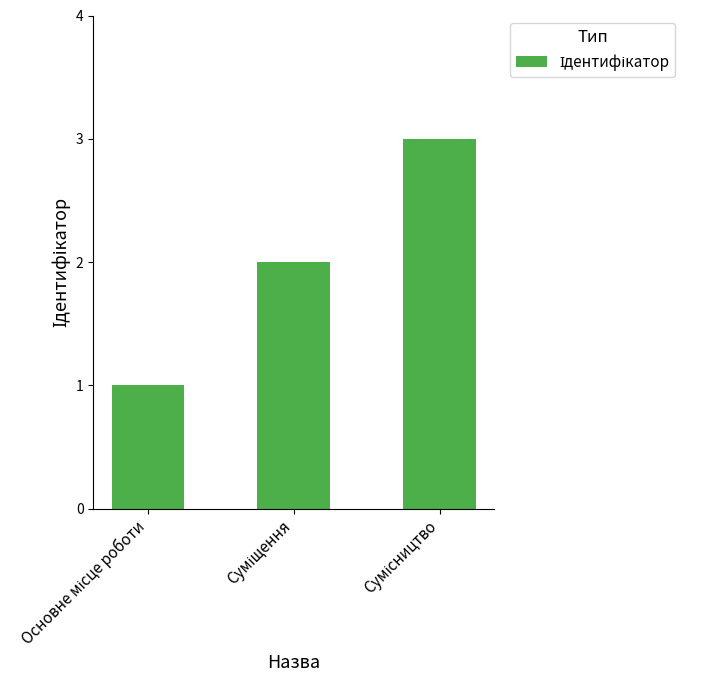

Count the values in the range 1 to 3.

3